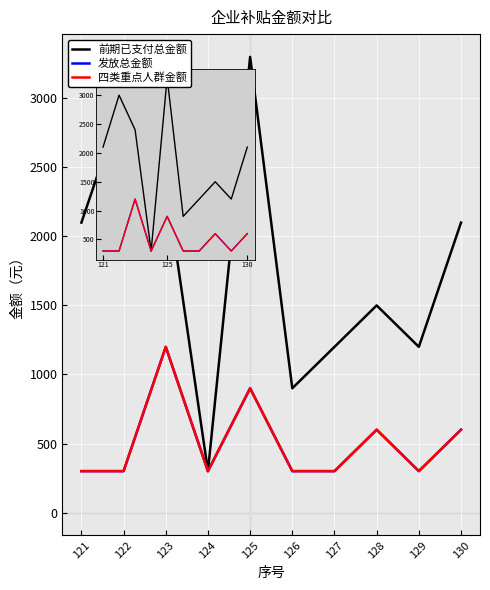

What is the sum of all 发放总金额 values?

5100